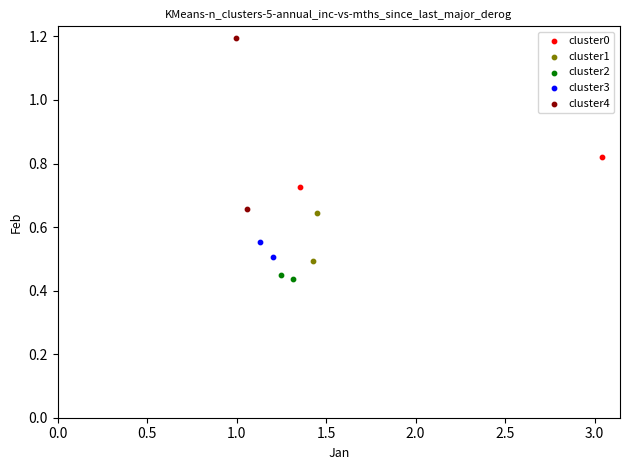

What are all the series names shown in the legend?

cluster0, cluster1, cluster2, cluster3, cluster4